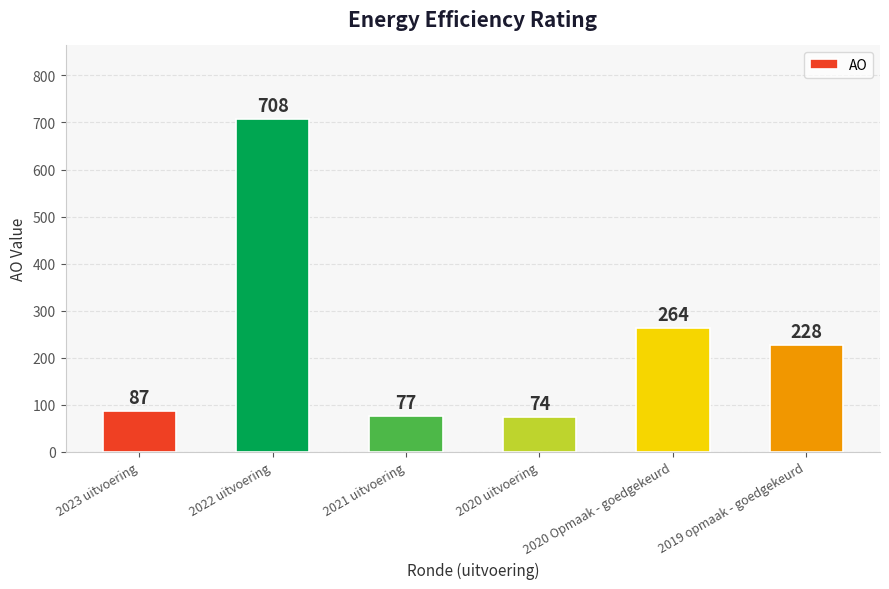

What position from the right is 2021 uitvoering?

4